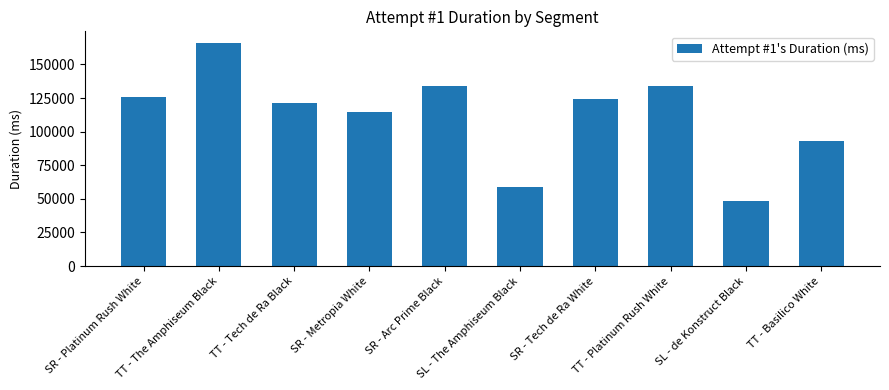

What is the label of the 6th bar from the right?

SR - Arc Prime Black